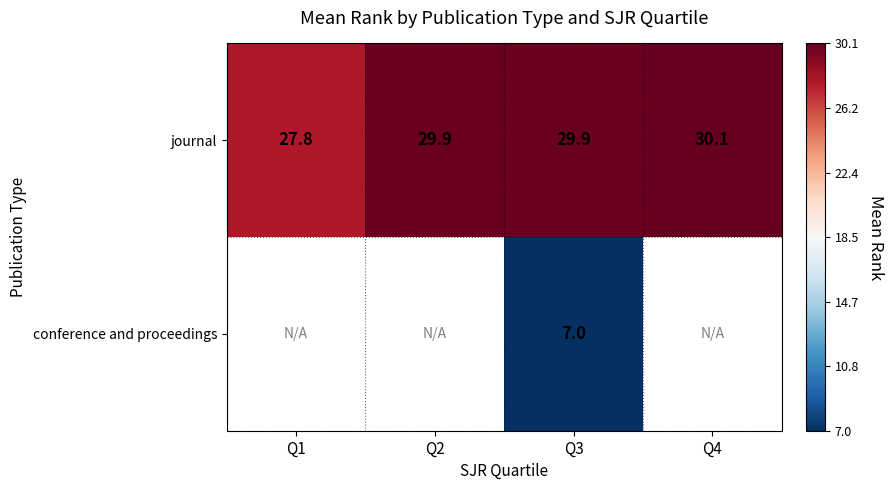

What is the highest value of the journal series?

30.1